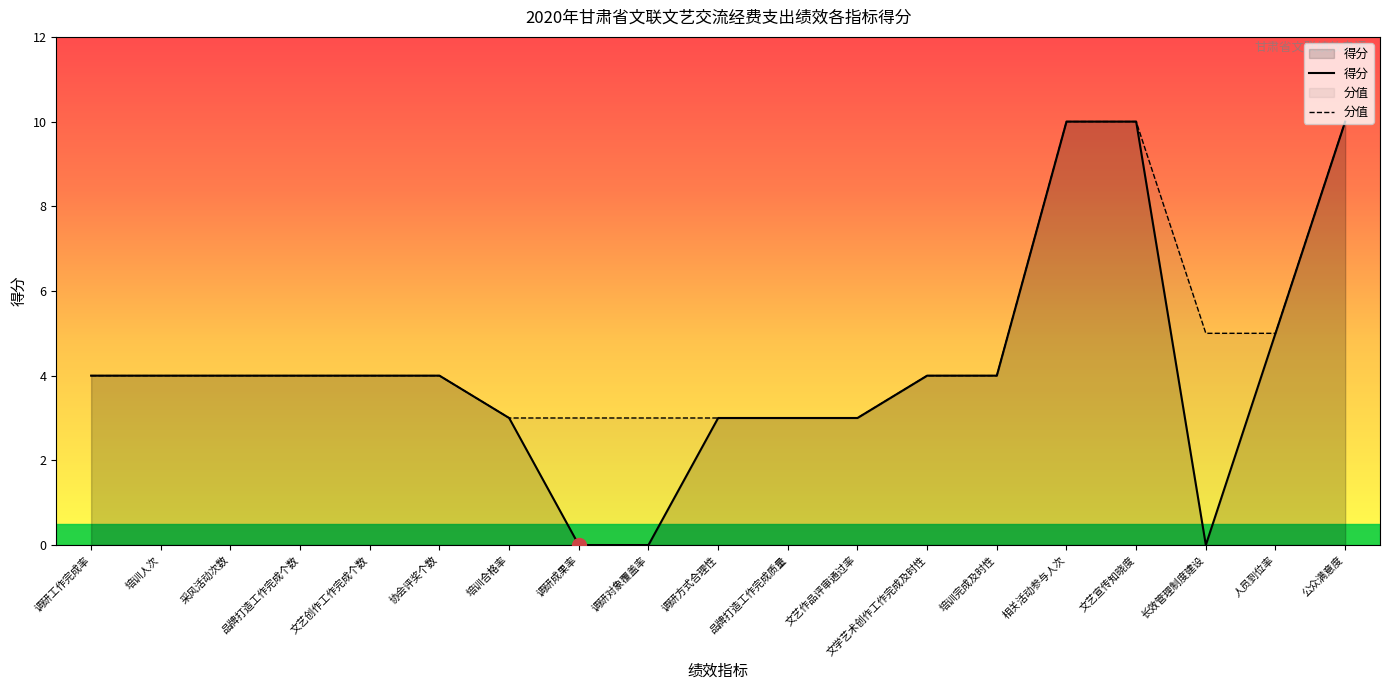

List the labels in order of value, smallest first.

调研成果率, 调研对象覆盖率, 长效管理制度建设, 培训合格率, 调研方式合理性, 品牌打造工作完成质量, 文艺作品评审通过率, 调研工作完成率, 培训人次, 采风活动次数, 品牌打造工作完成个数, 文艺创作工作完成个数, 协会评奖个数, 文学艺术创作工作完成及时性, 培训完成及时性, 人员到位率, 相关活动参与人次, 文艺宣传知晓度, 公众满意度